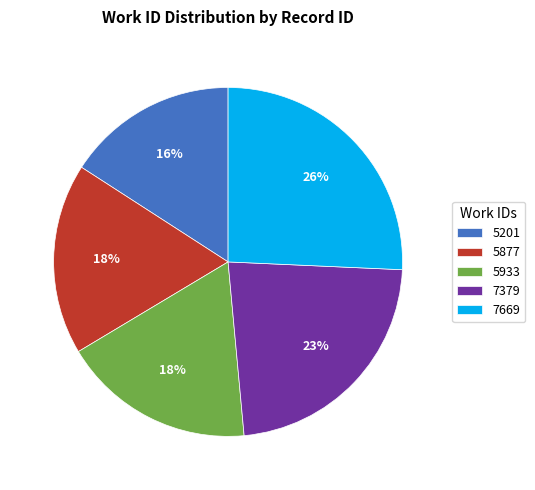

True or false: 5201 accounts for 31% of the total.

False